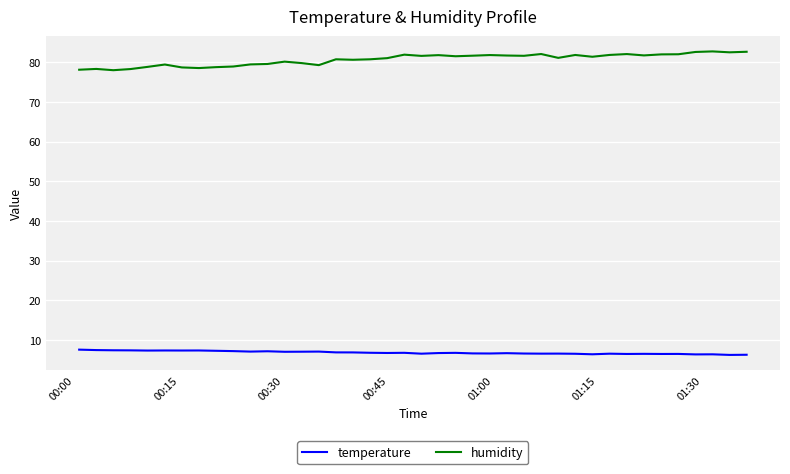

Rank the series by their maximum value, from highest to lowest.

humidity, temperature